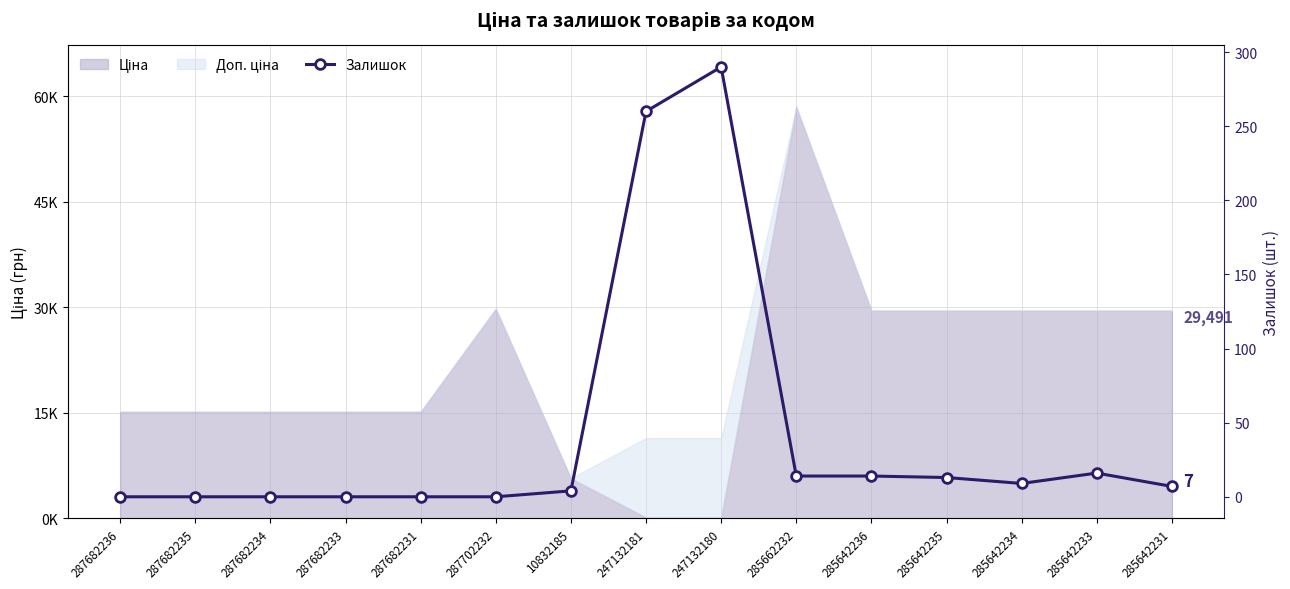

At which label is the value closest to 145?

247132181